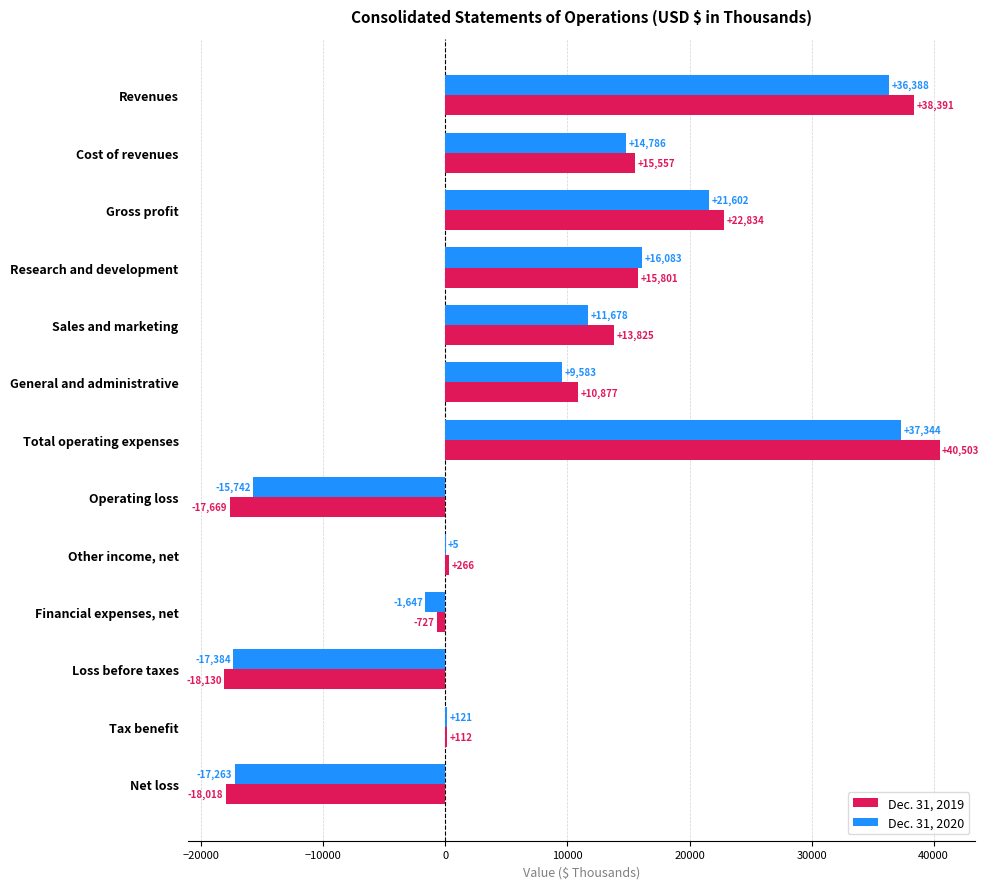

Which category has the highest value across all series?

Total operating expenses